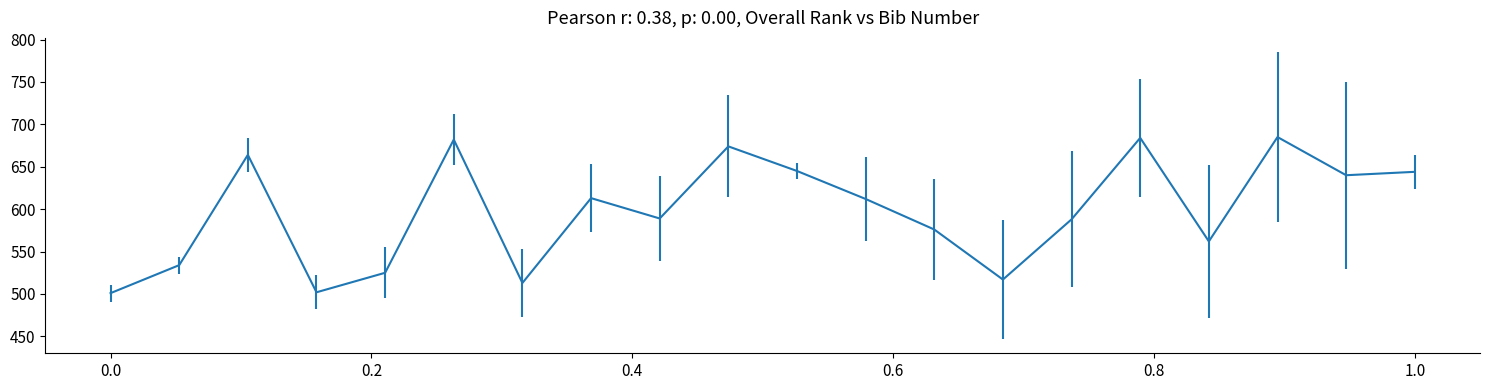

What is the maximum value shown in the chart?

685